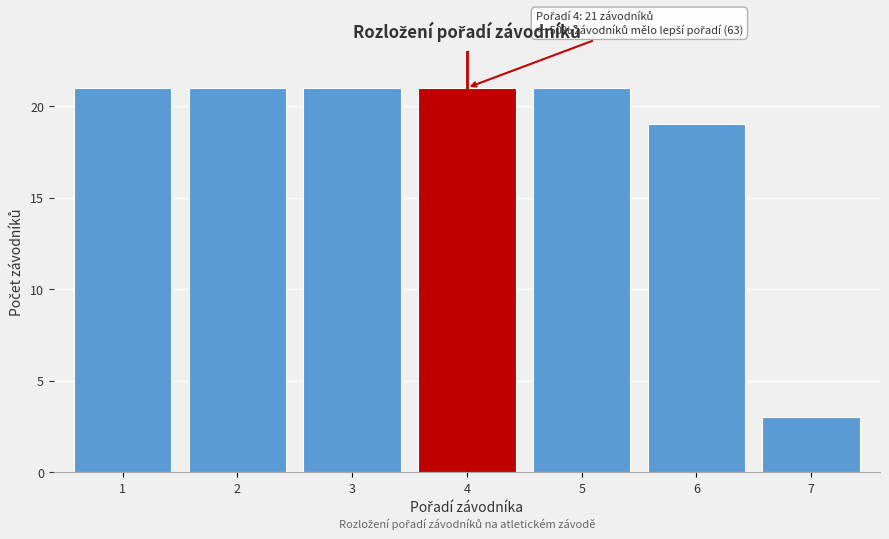

Reading right to left, list all the values displayed in this chart.

7=3	6=19	5=21	4=21	3=21	2=21	1=21